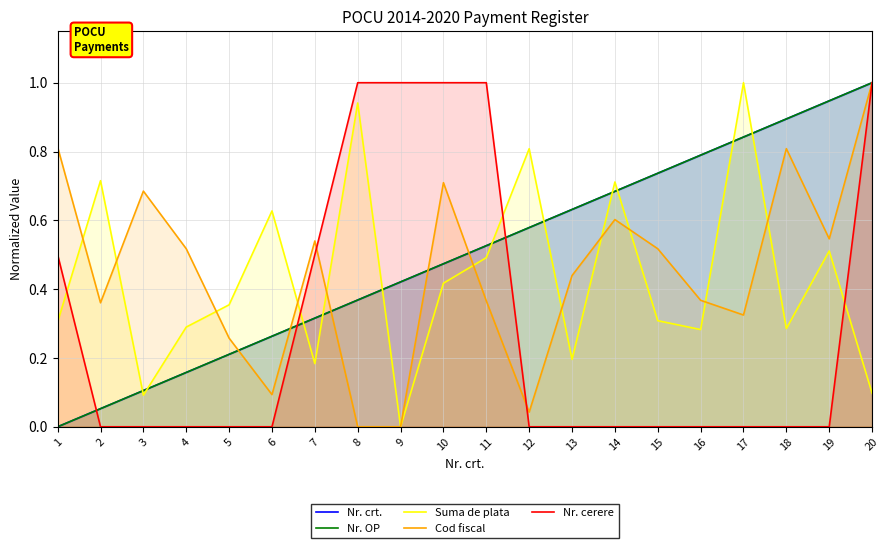

The Cod fiscal series shows 0.0 at 9. True or false?

True